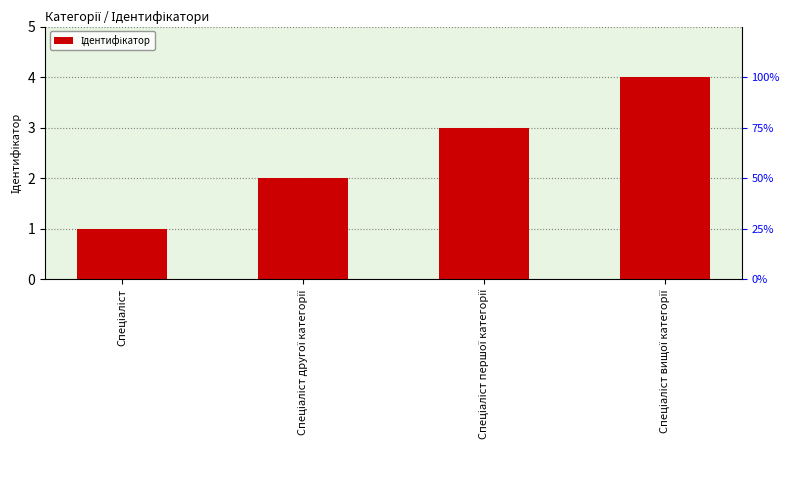

Reading right to left, what are all the values shown in this chart?

Спеціаліст вищої категорії=4	Спеціаліст першої категорії=3	Спеціаліст другої категорії=2	Спеціаліст=1